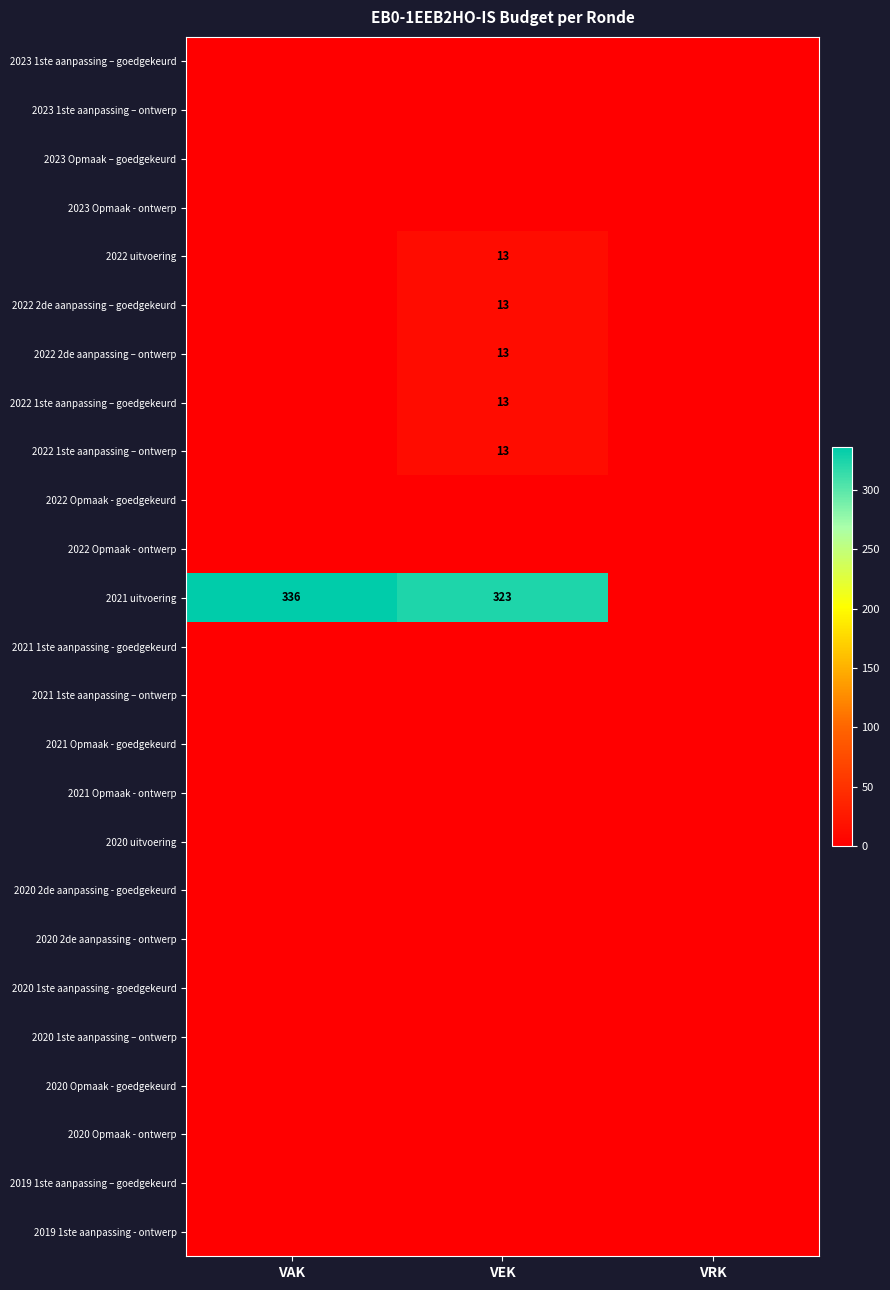

Is it true that 2022 2de aanpassing – goedgekeurd equals 13 at VEK?

True